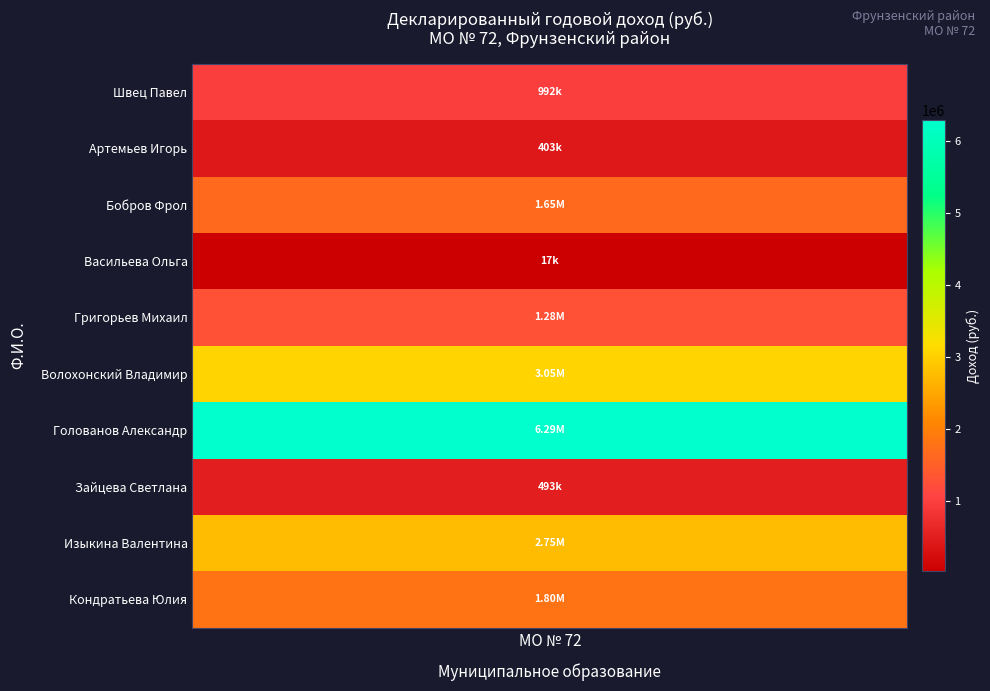

Reading left to right, transcribe all the data shown in this chart.

Швец Павел Евгеньевич=992304.8	Артемьев Игорь Борисович=403021.1	Бобров Фрол Борисович=1654010.4	Васильева Ольга Юрьевна=16920.0	Григорьев Михаил Юрьевич=1283424.4	Волохонский Владимир Львович=3052465.6	Голованов Александр Андреевич=6294107.8	Зайцева Светлана Геннадьевна=492996.9	Изыкина Валентина Владимировна=2750082.7	Кондратьева Юлия Николаевна=1799532.6